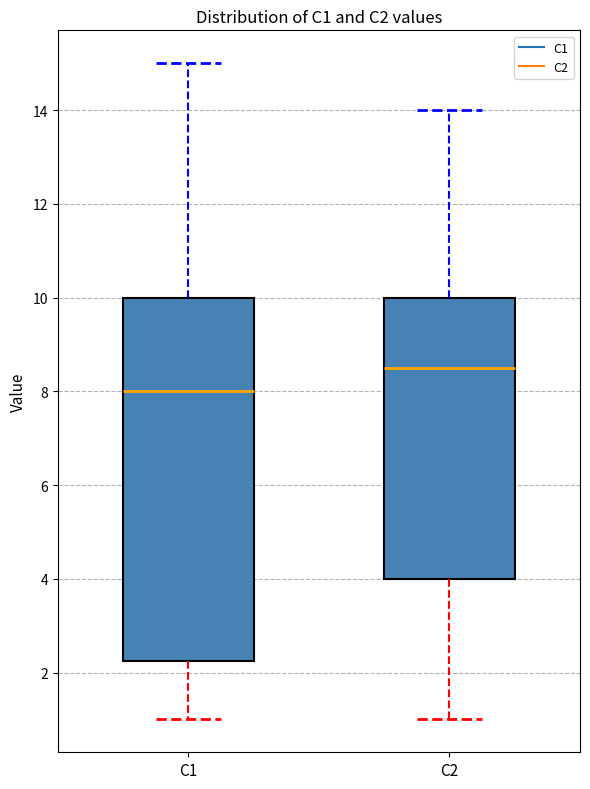

Reading left to right, read every box against the y-axis: the position of its median line, the range the box covers, and the ends of its whiskers. The values are not printed on the chart, so give them approximately, as read against the axis.

C1: median 8.0, box 2.2 to 10.0, whiskers 1.0 to 15.0
C2: median 8.6, box 4.0 to 10.0, whiskers 1.0 to 14.0